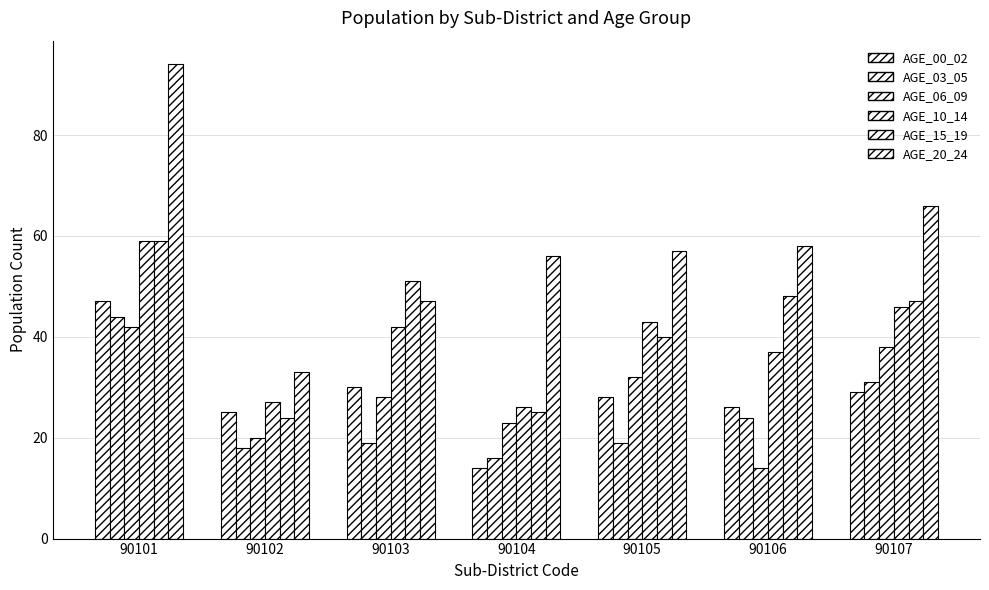

The value of AGE_00_02 at 90105 is 28. True or false?

True